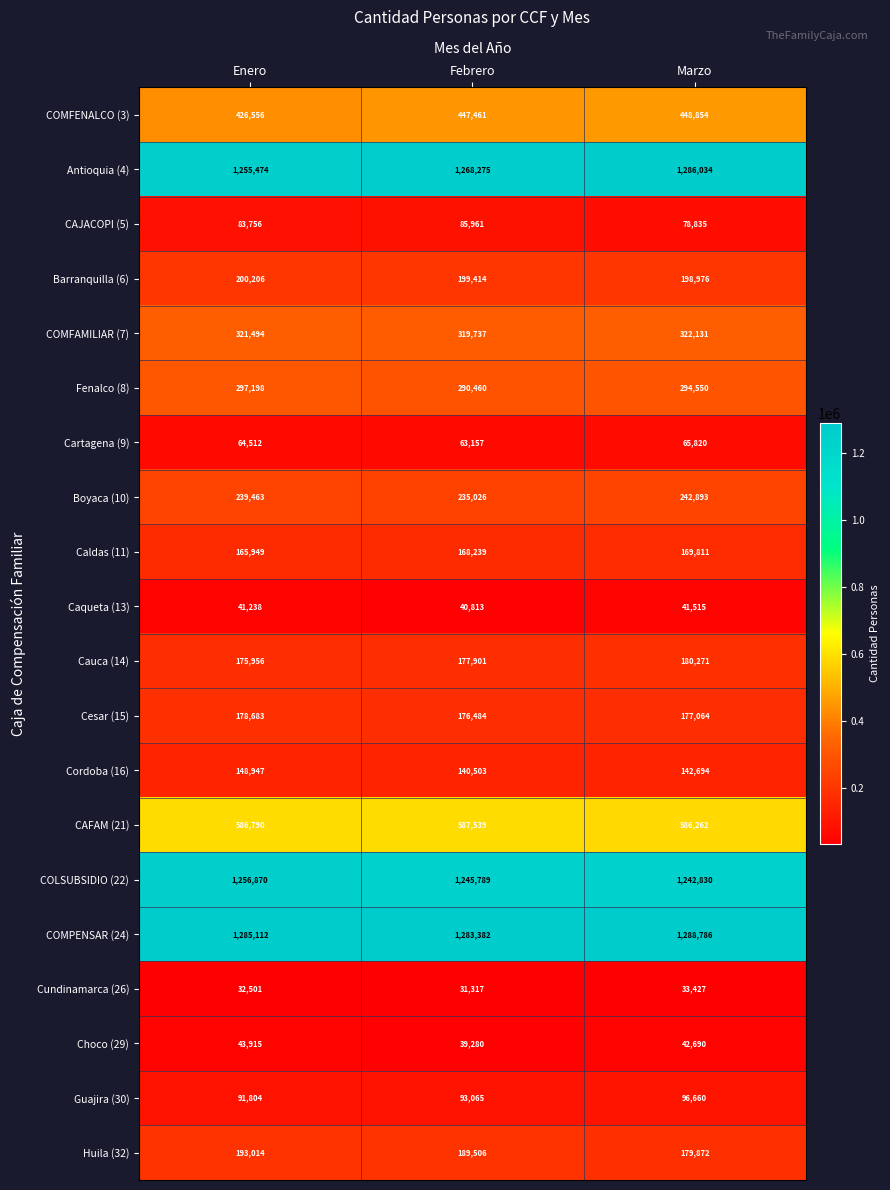

How many distinct data groups are displayed?

20